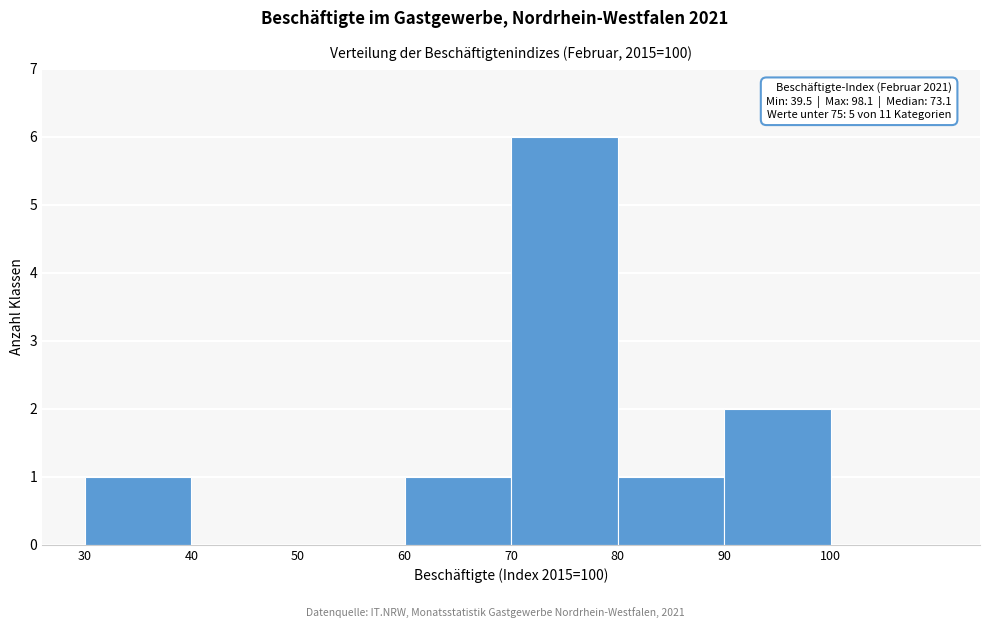

Over which range of the x-axis is the bar tallest?

70 to 80